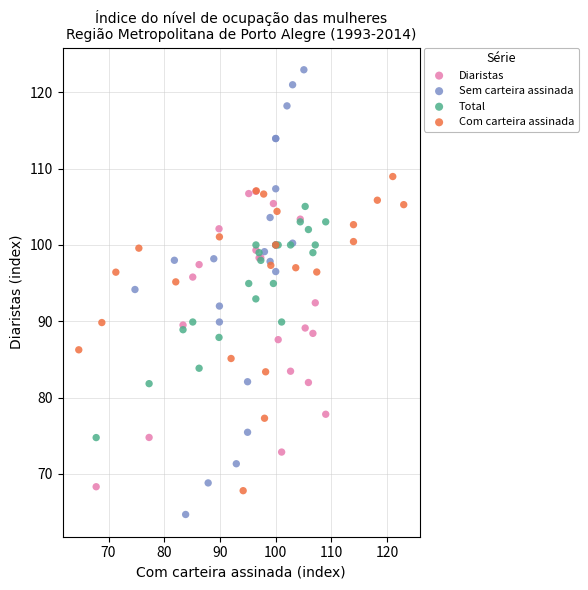

Which series contains the lowest Y value?

Sem carteira assinada